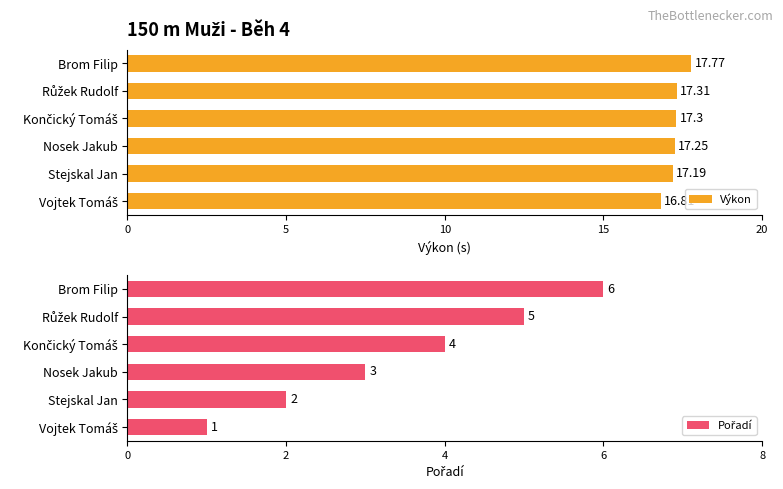

What is the maximum value shown in the chart?

17.8